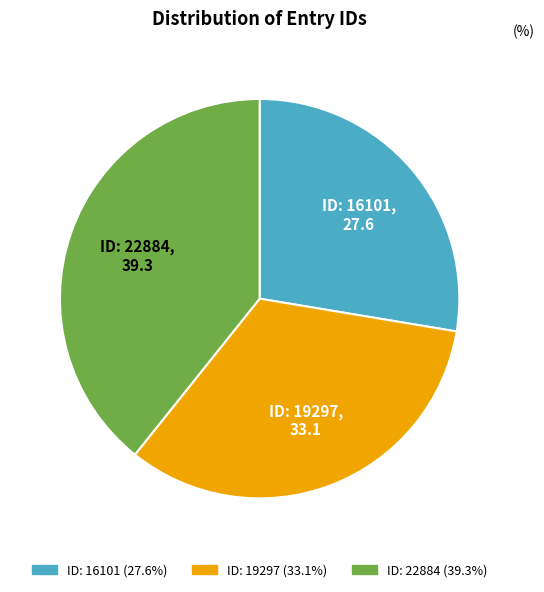

Rank the categories by value from lowest to highest.

ID: 16101, ID: 19297, ID: 22884